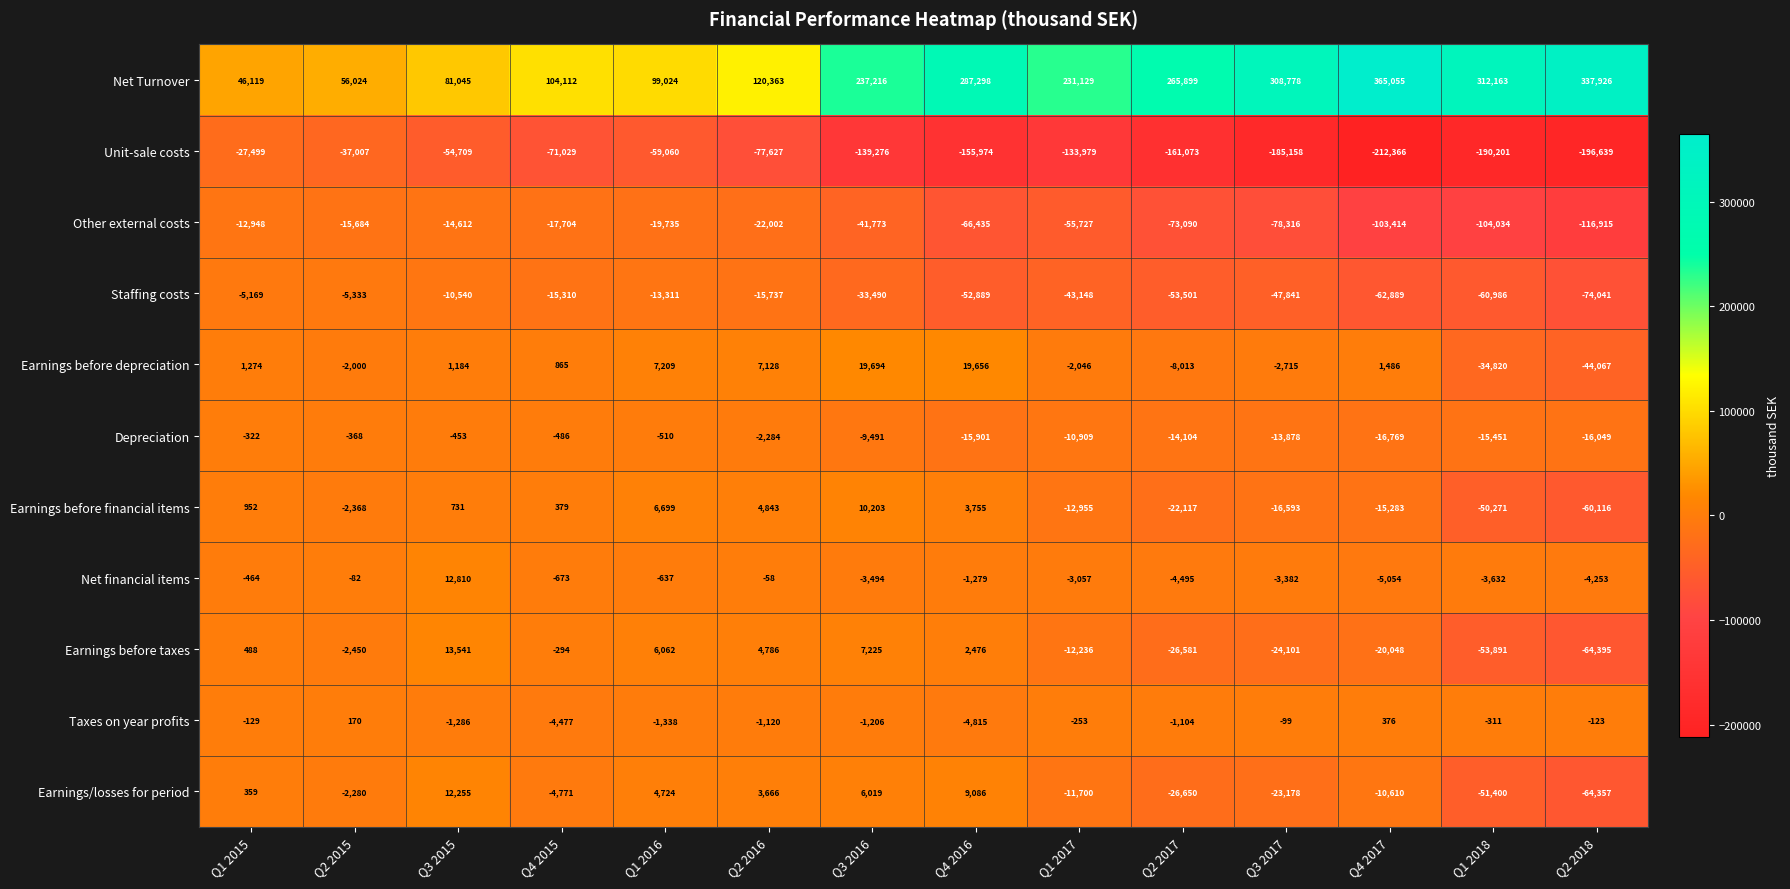

At which label does Staffing costs first exceed -33490?

Q1 2015